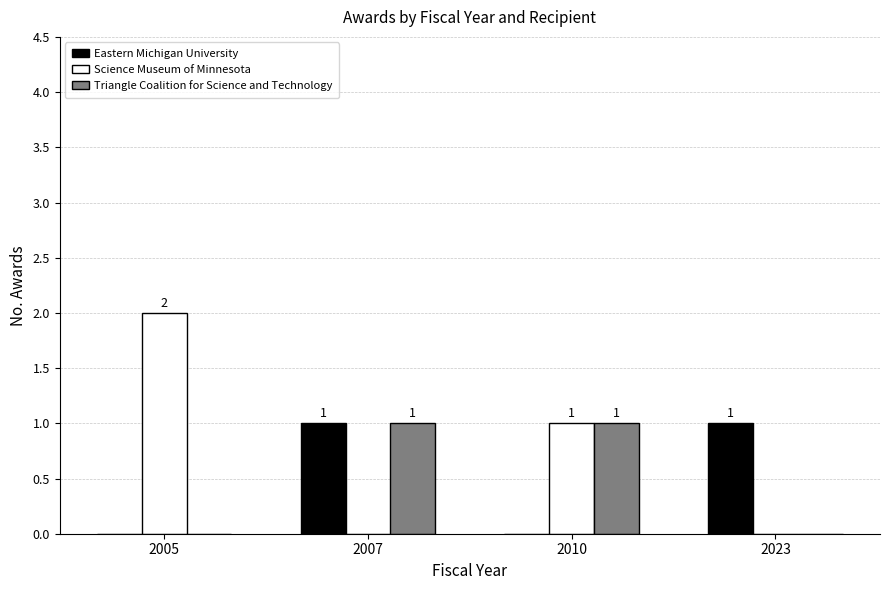

What is the average value of the Science Museum of Minnesota series?

1